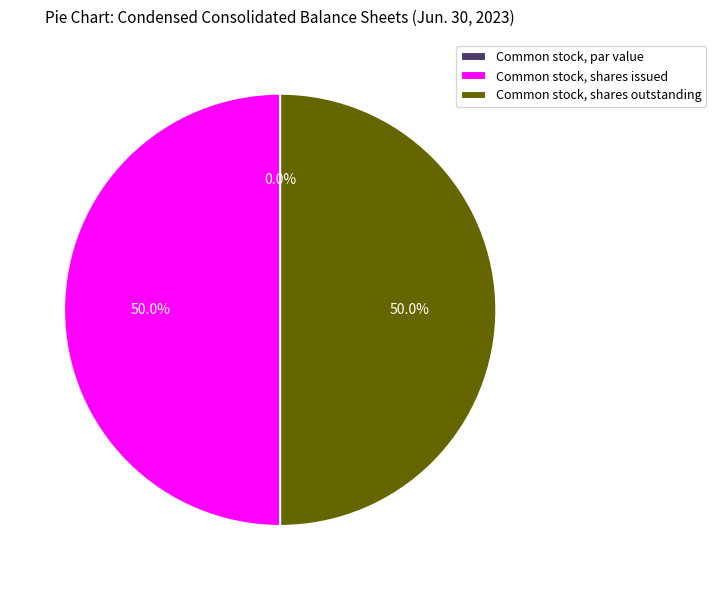

Is Common stock, shares outstanding the majority of the pie?

No